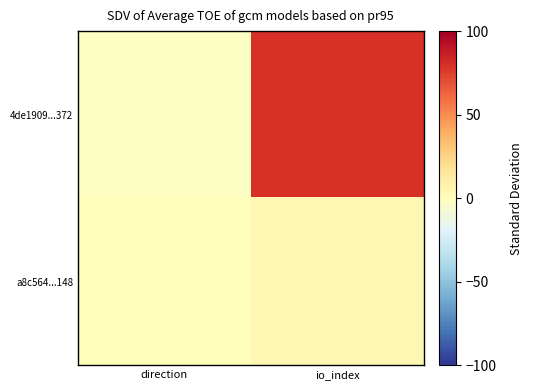

Between io_index and direction, which is larger?

io_index